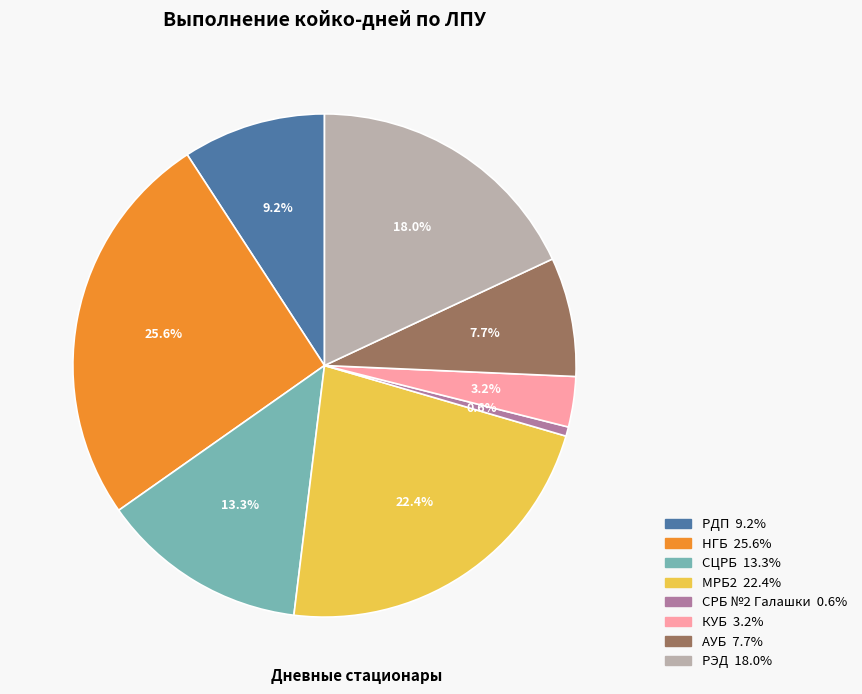

Is there any slice that represents more than half of the pie?

No